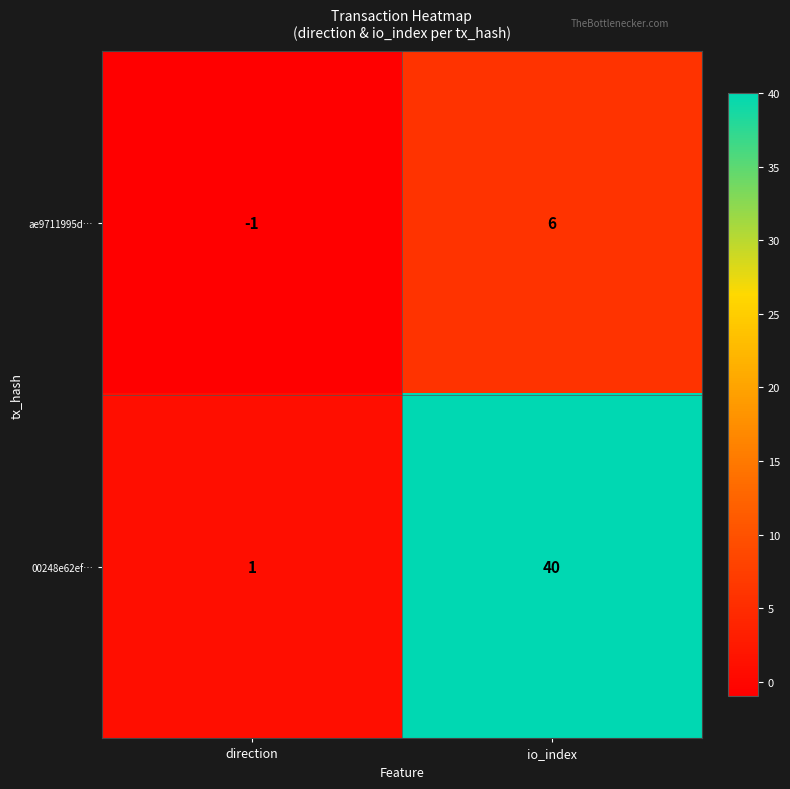

The value of ae9711995d… at io_index is 6. True or false?

True